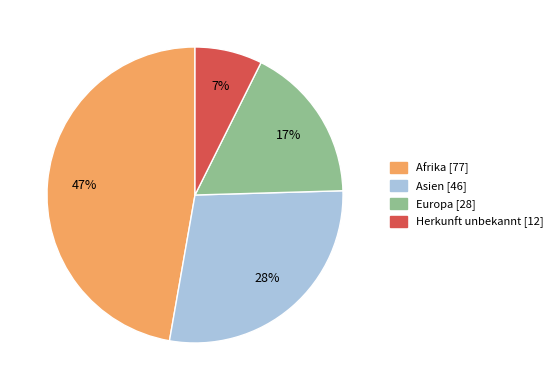

What percentage is the Herkunft unbekannt slice, to the nearest percent?

7%